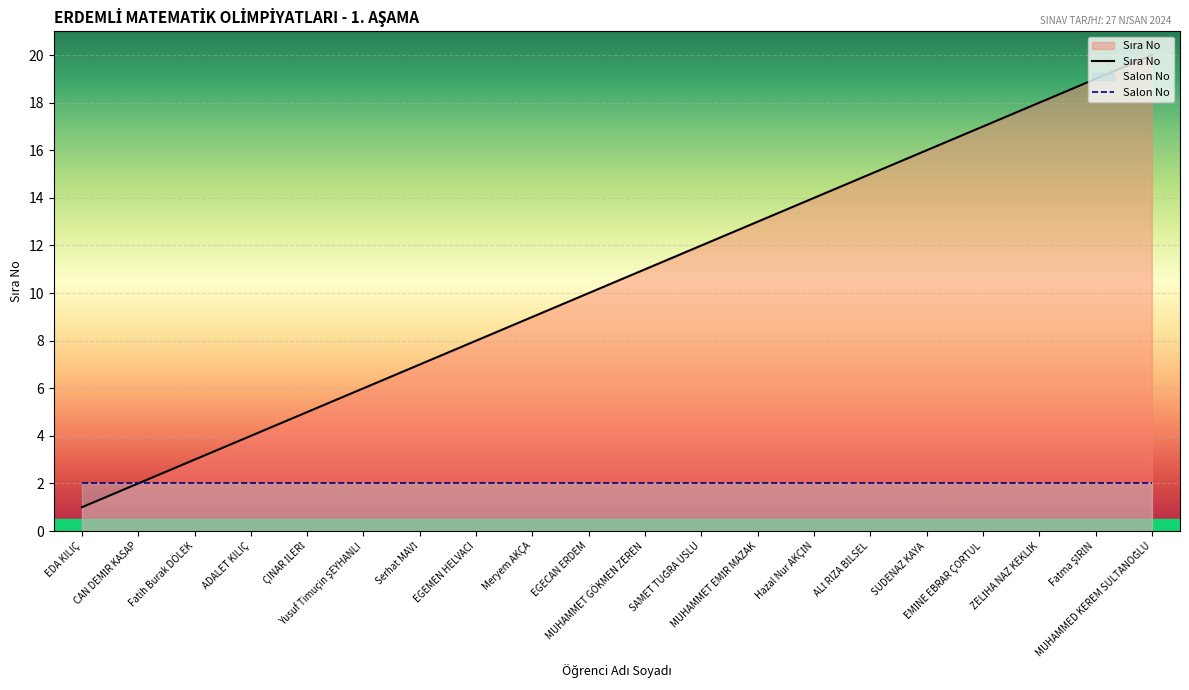

At which category is the sum across all series the highest?

MUHAMMED KEREM SULTANOĞLU